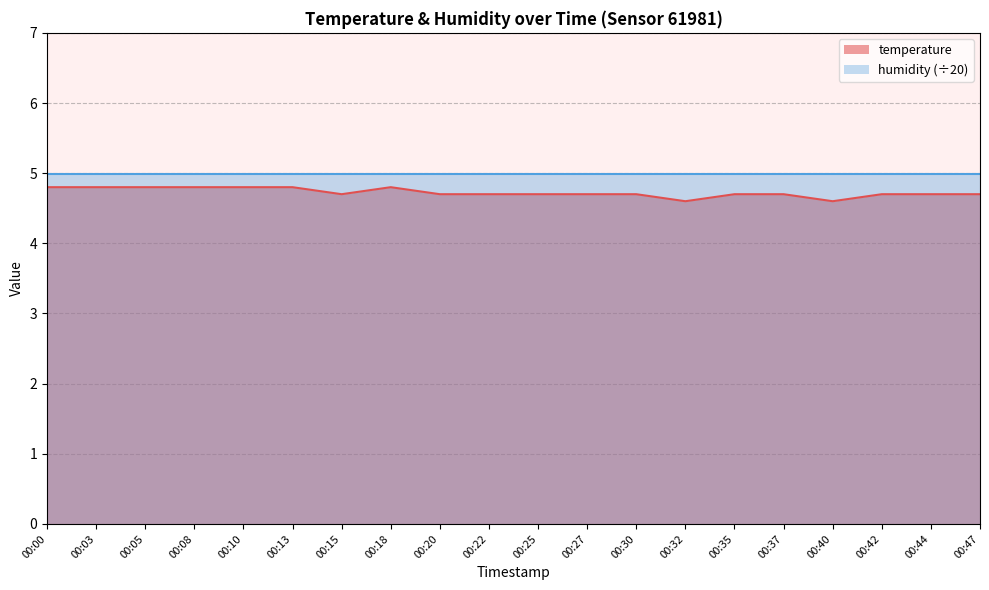

Does the chart display data point markers on the line(s)?

No